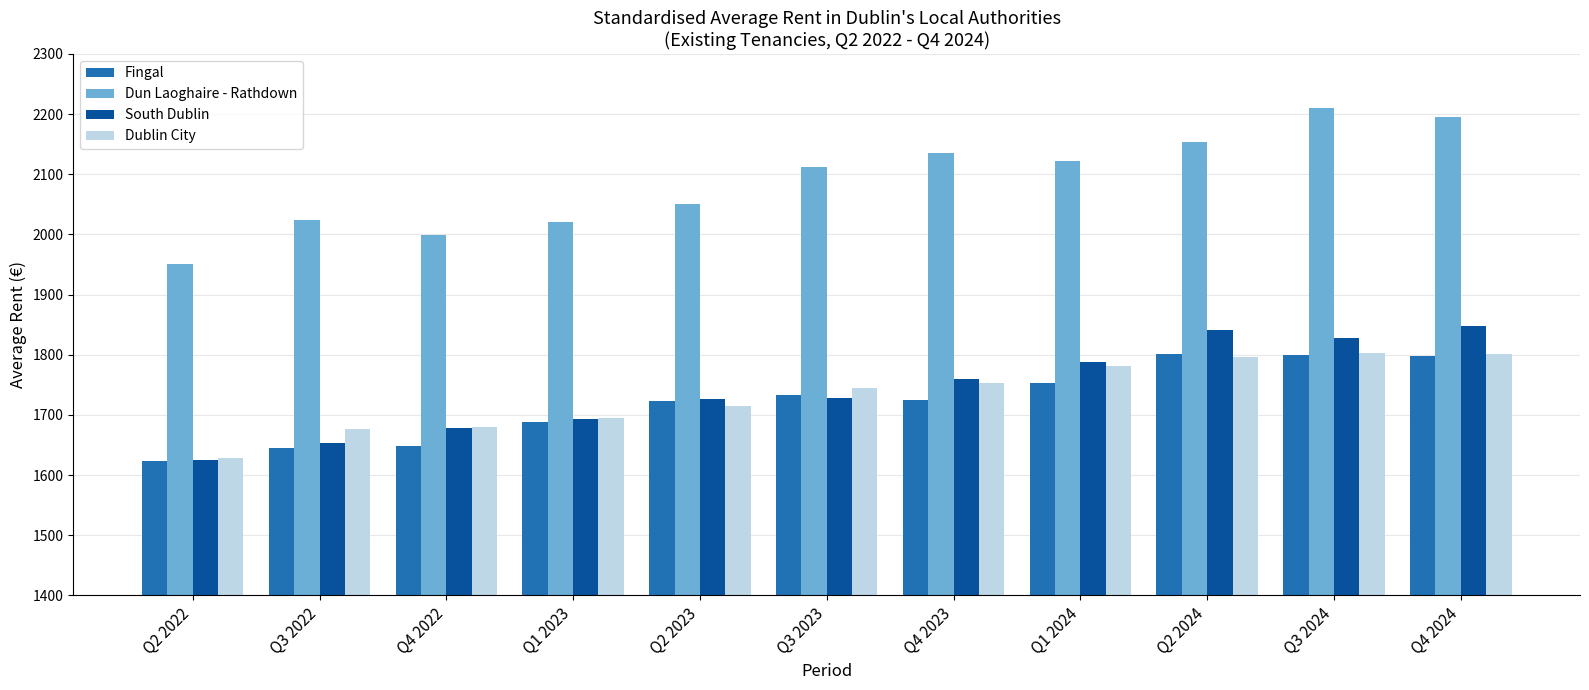

What position from the left is Q1 2024?

8